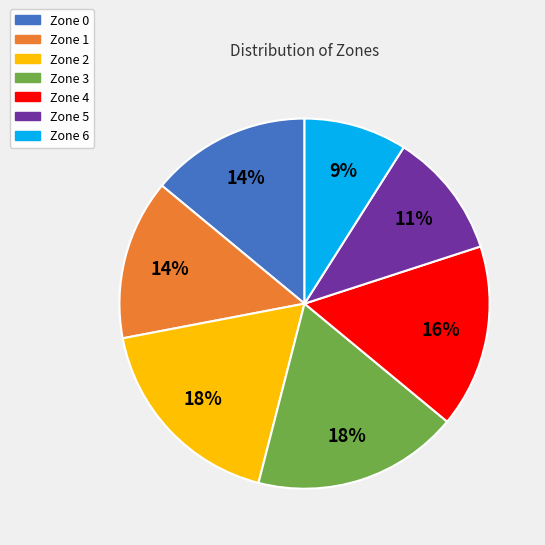

To the nearest percent, what portion does Zone 5 represent?

11%